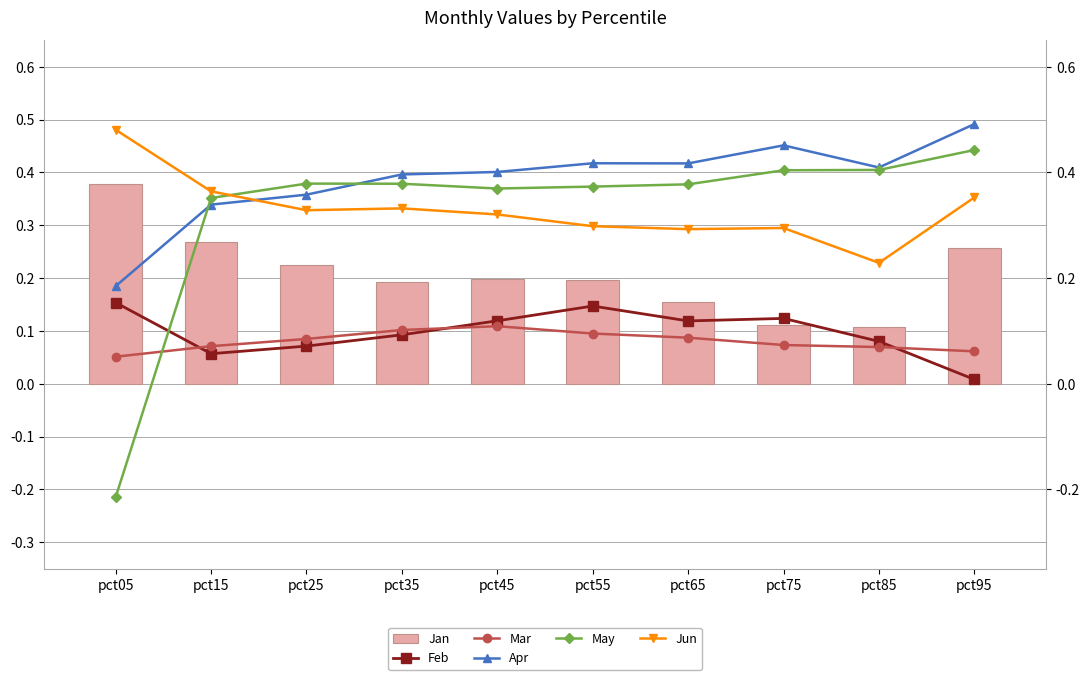

Where is Feb nearest to the value 0?

pct95